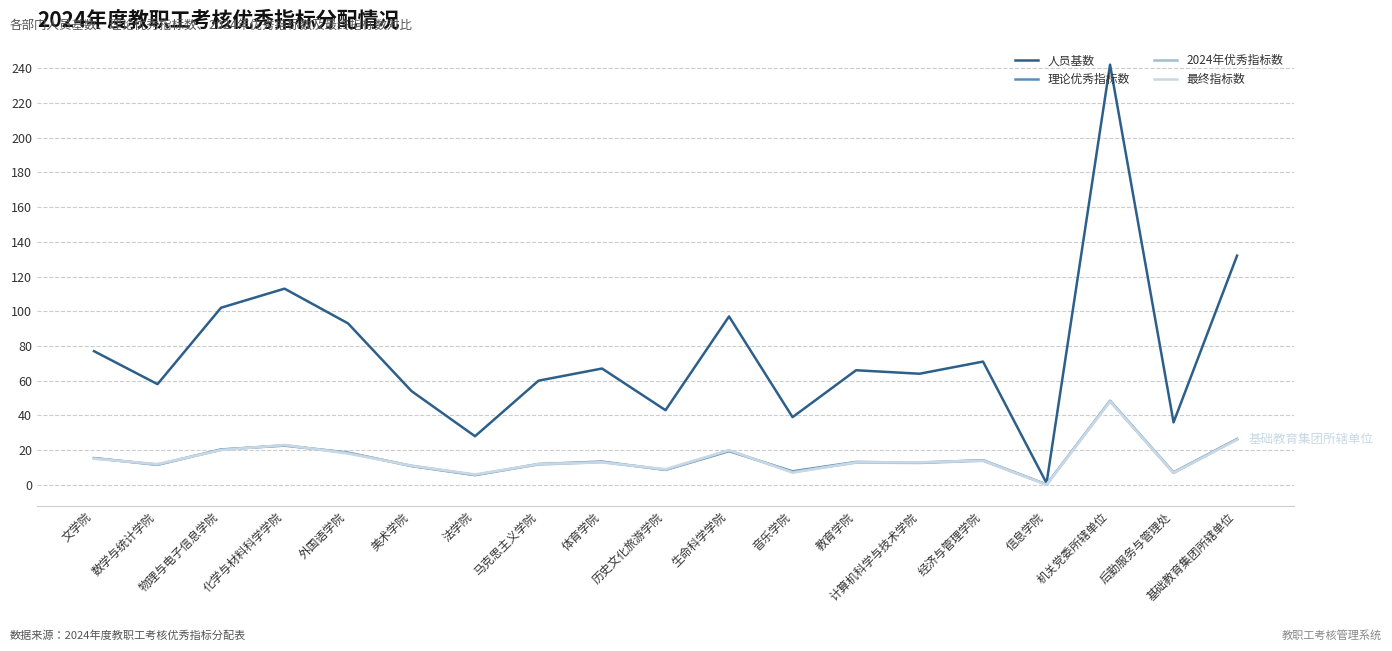

At which category does the chart reach its peak across all series?

机关党委所辖单位